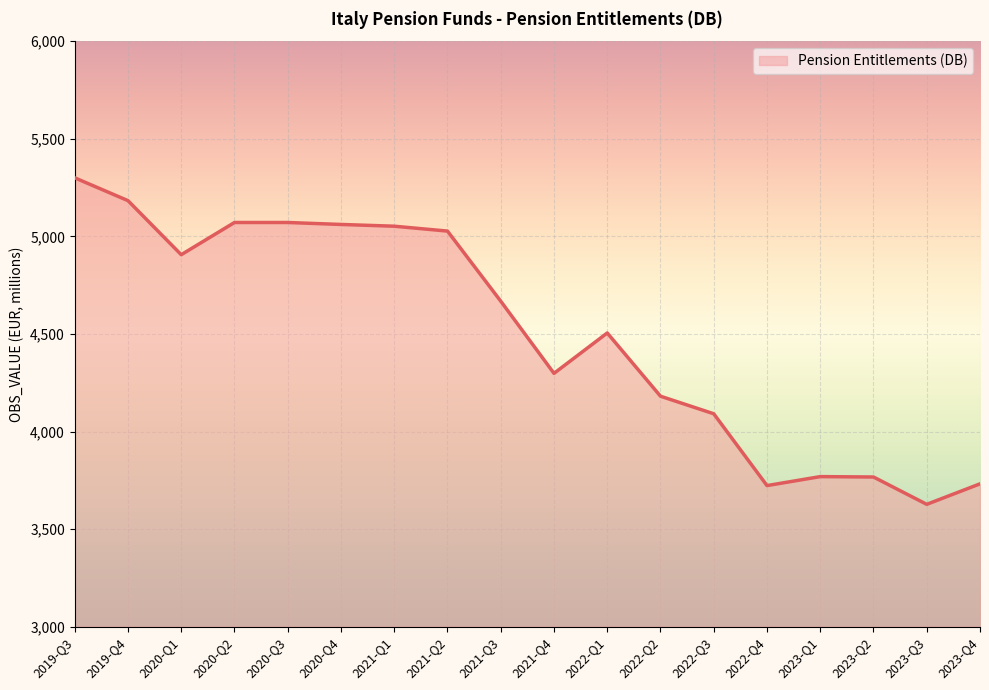

The value at 2021-Q4 is 5616. True or false?

False